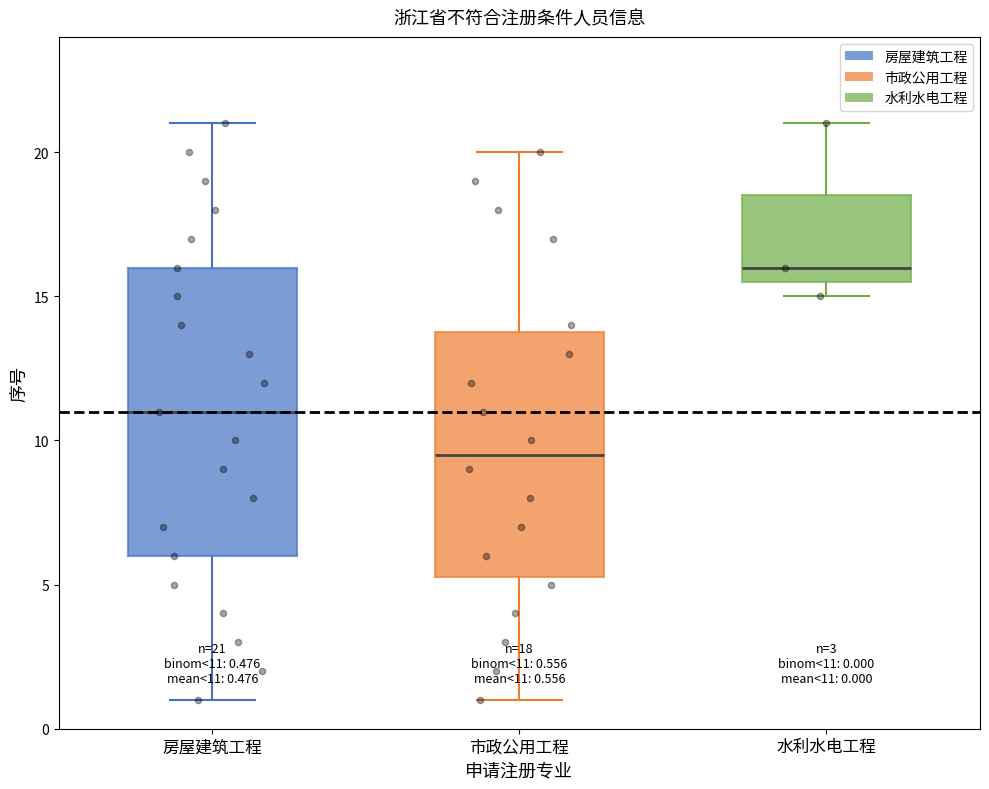

Which box's median line is the lowest?

市政公用工程